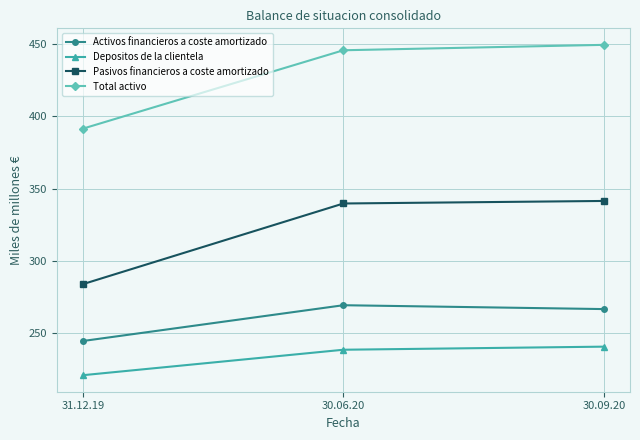

How many lines are shown in the chart?

4